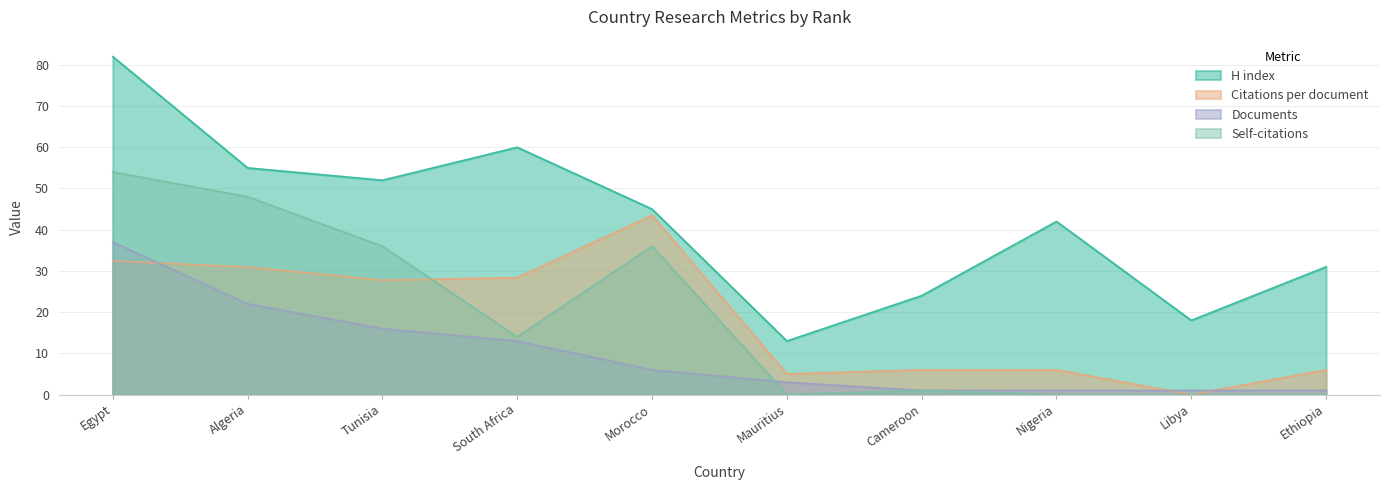

What are all the series names shown in the legend?

H index, Citations per document, Documents, Self-citations